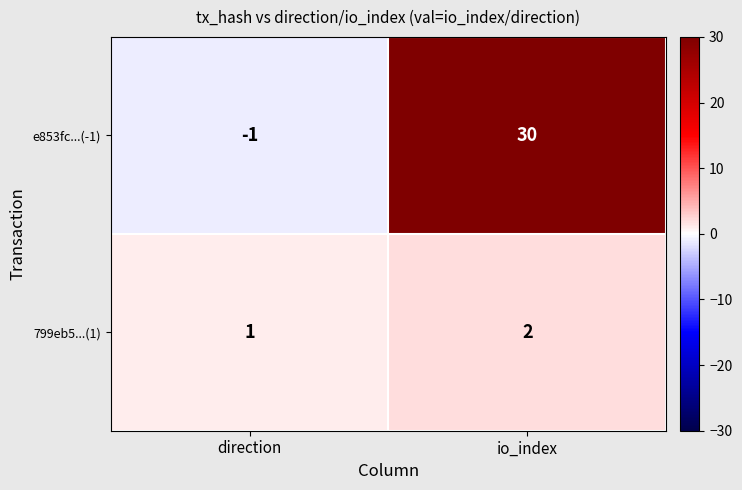

What is the difference between the maximum and minimum values in the e853fc...(-1) series?

31